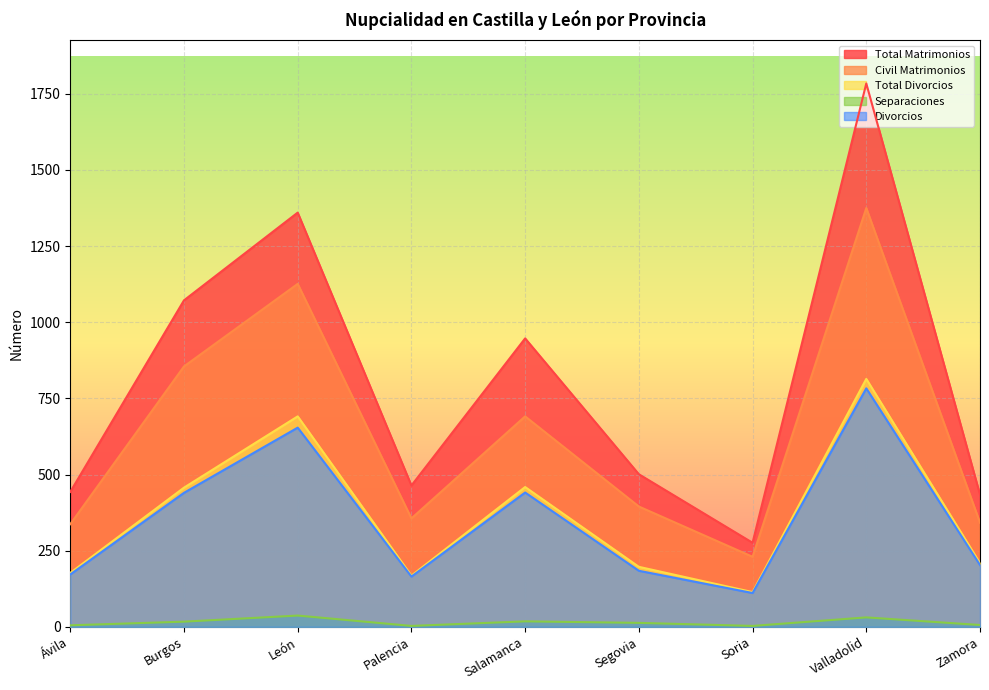

What is the difference between the second highest and minimum values in the Divorcios series?

543